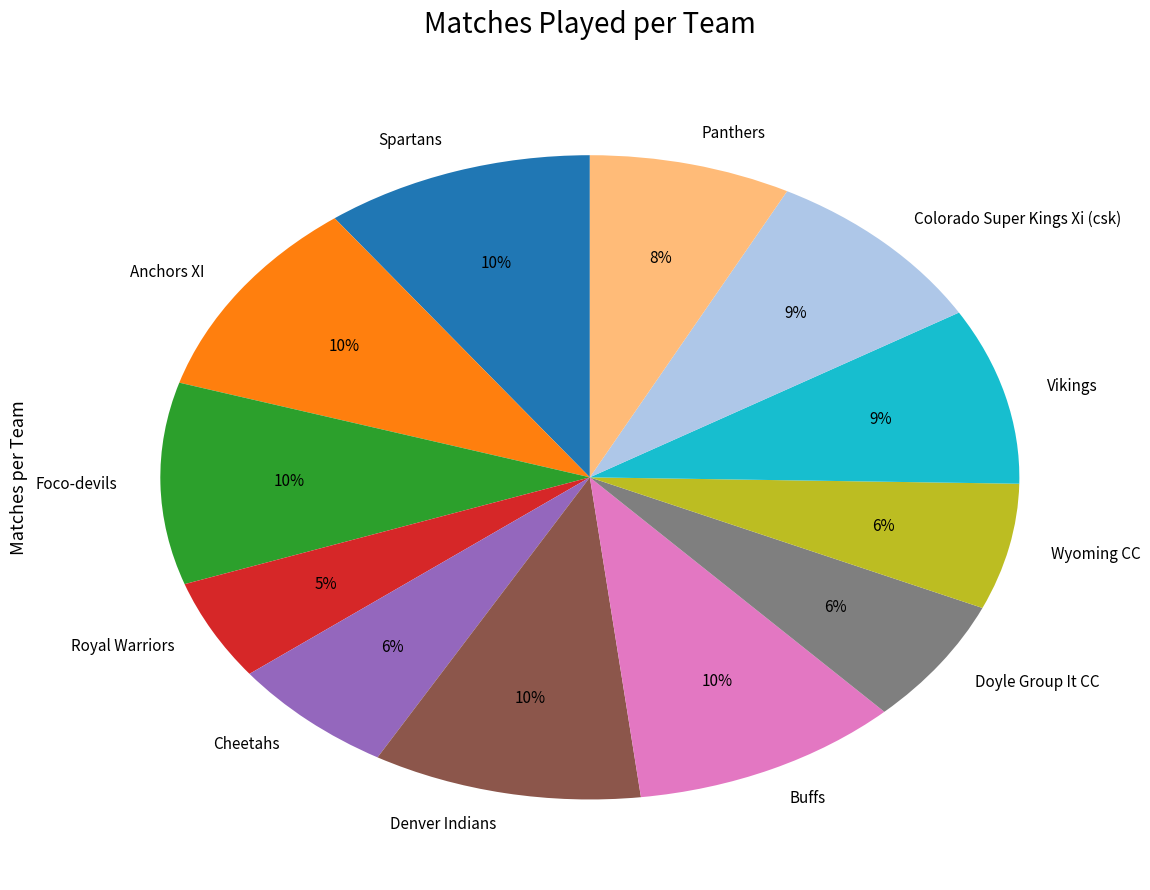

Count the number of slices in the pie.

12